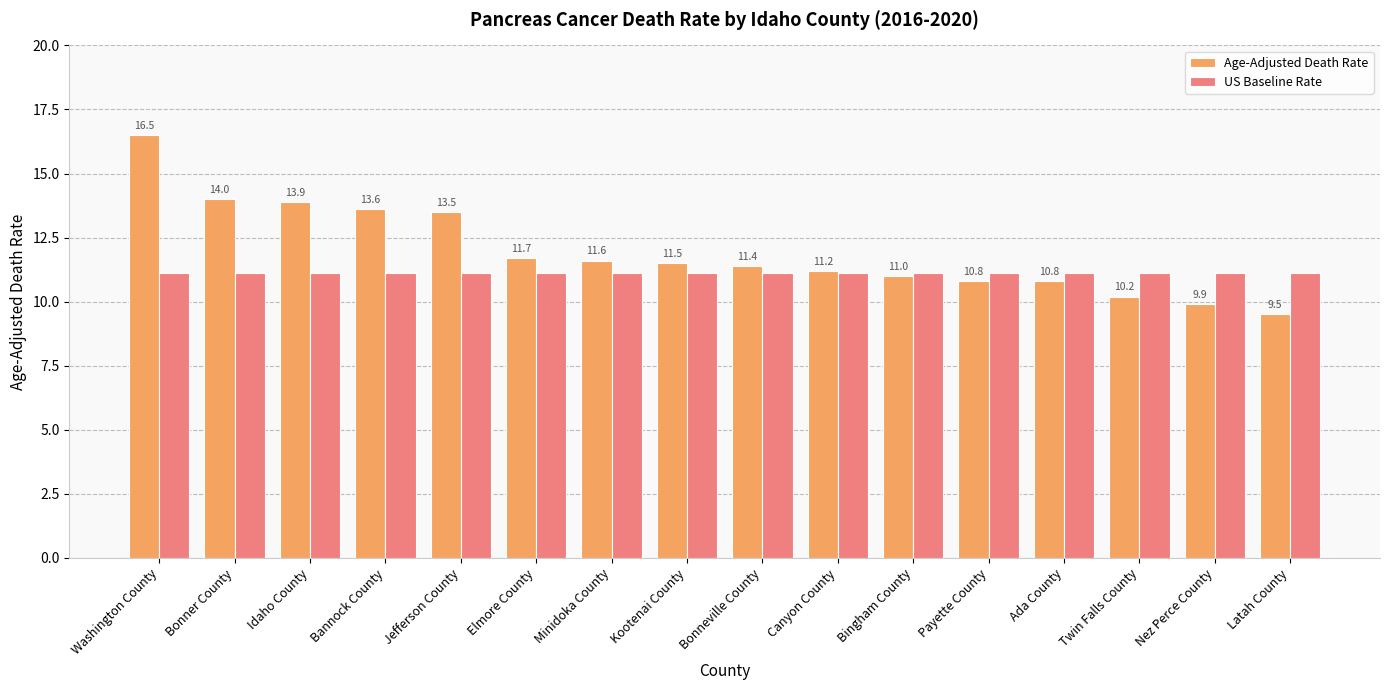

True or false: US Baseline Rate has a value of 11.1 at Canyon County.

True